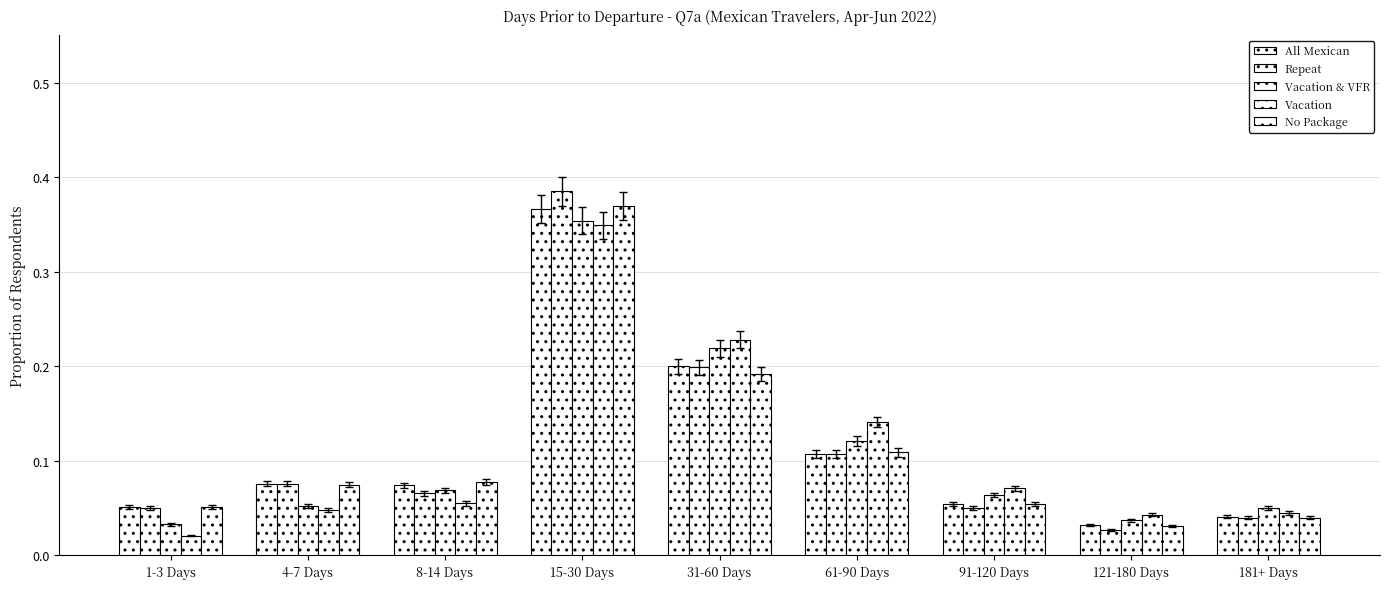

Reading left to right, what are all the values shown in this chart?

All Mexican: 1-3 Days=0.1	4-7 Days=0.1	8-14 Days=0.1	15-30 Days=0.4	31-60 Days=0.2	61-90 Days=0.1	91-120 Days=0.1	121-180 Days=0.0	181+ Days=0.0
Repeat: 1-3 Days=0.1	4-7 Days=0.1	8-14 Days=0.1	15-30 Days=0.4	31-60 Days=0.2	61-90 Days=0.1	91-120 Days=0.1	121-180 Days=0.0	181+ Days=0.0
Vacation & VFR: 1-3 Days=0.0	4-7 Days=0.1	8-14 Days=0.1	15-30 Days=0.4	31-60 Days=0.2	61-90 Days=0.1	91-120 Days=0.1	121-180 Days=0.0	181+ Days=0.1
Vacation: 1-3 Days=0.0	4-7 Days=0.0	8-14 Days=0.1	15-30 Days=0.3	31-60 Days=0.2	61-90 Days=0.1	91-120 Days=0.1	121-180 Days=0.0	181+ Days=0.0
No Package: 1-3 Days=0.1	4-7 Days=0.1	8-14 Days=0.1	15-30 Days=0.4	31-60 Days=0.2	61-90 Days=0.1	91-120 Days=0.1	121-180 Days=0.0	181+ Days=0.0